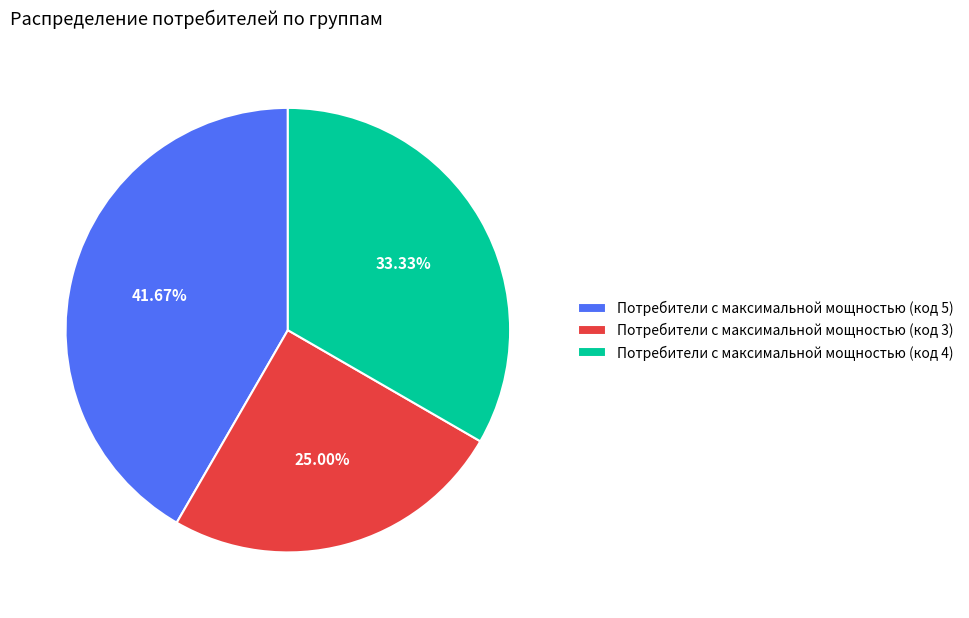

Which slice is the largest?

Потребители с максимальной мощностью (код 5)